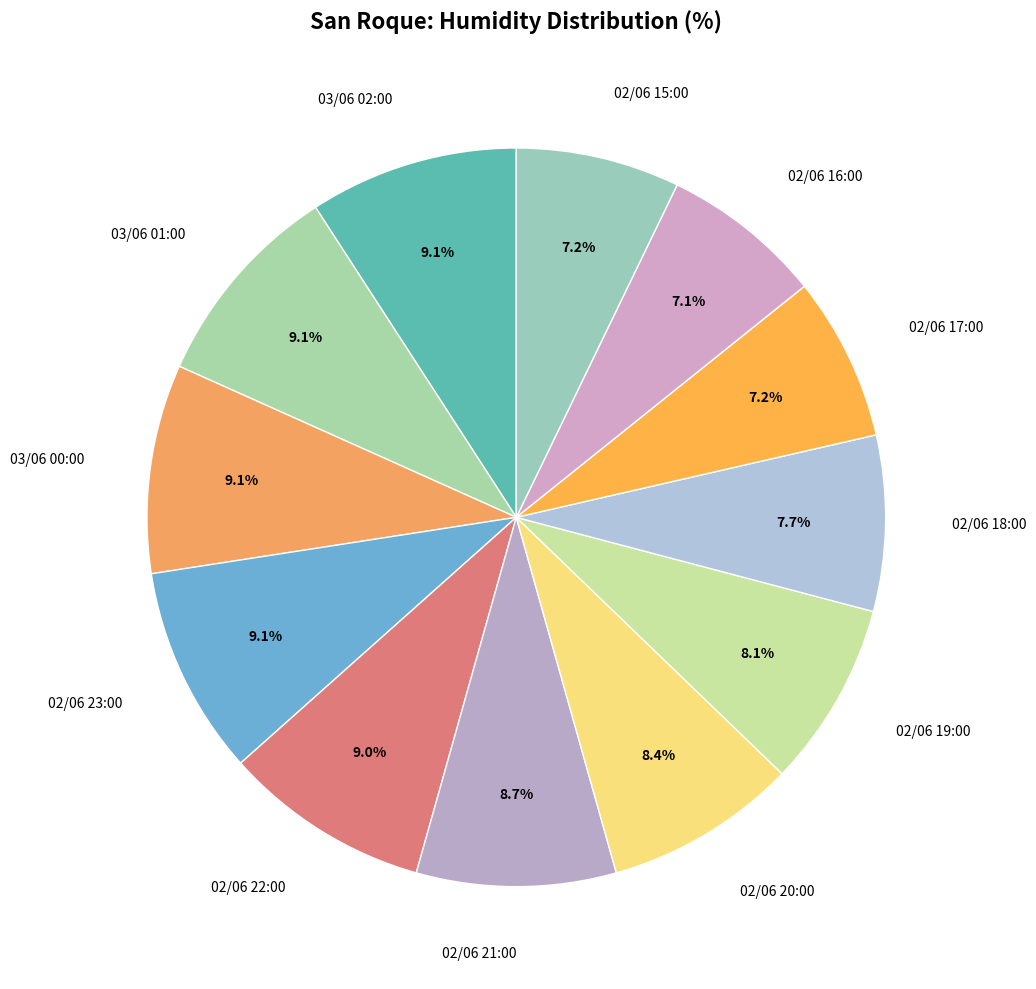

Is 03/06 02:00 the majority of the pie?

No